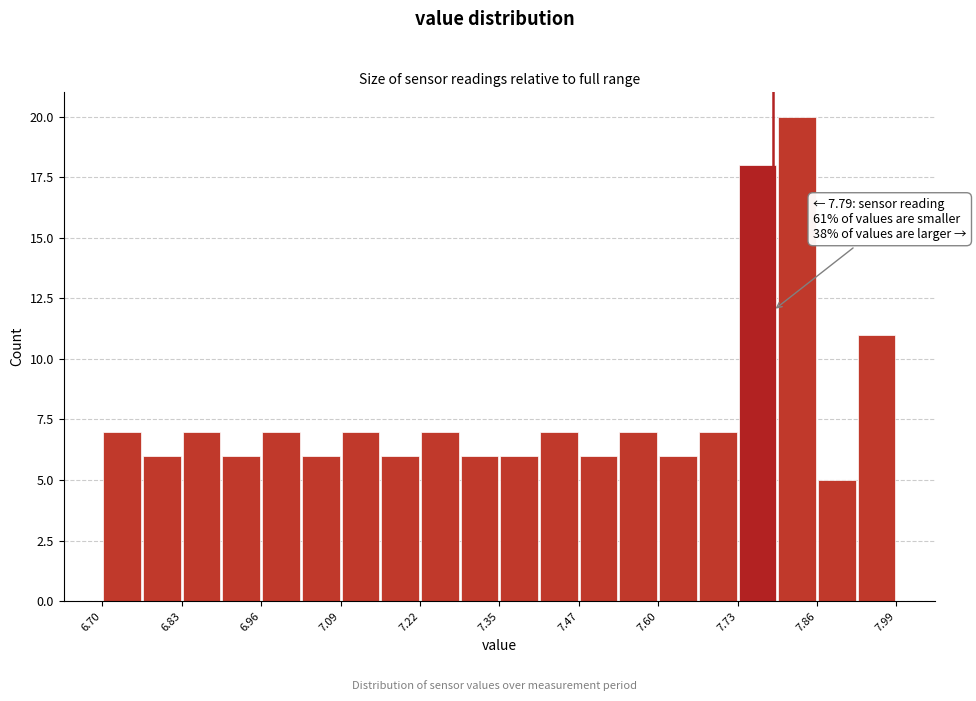

Around what value on the x-axis is the tallest bar? Give the approximate position of its centre, as read against the axis.

7.82